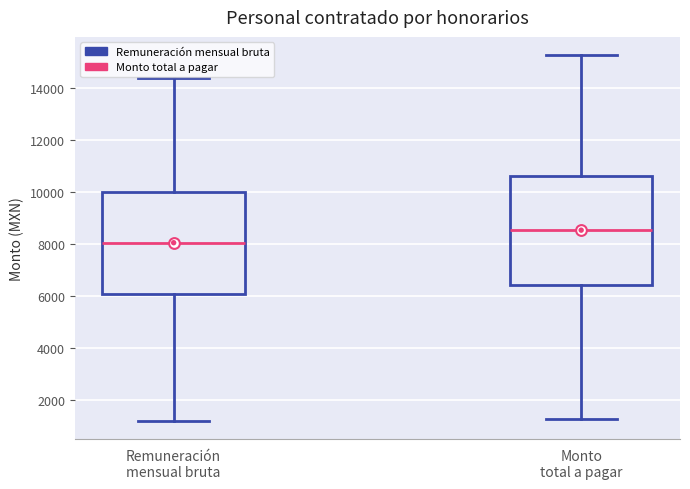

Reading left to right, read every box against the y-axis: the position of its median line, the range the box covers, and the ends of its whiskers. The values are not printed on the chart, so give them approximately, as read against the axis.

Remuneración mensual bruta: median 8000, box 6000 to 10000, whiskers 1200 to 14400
Monto total a pagar: median 8600, box 6400 to 10600, whiskers 1200 to 15200